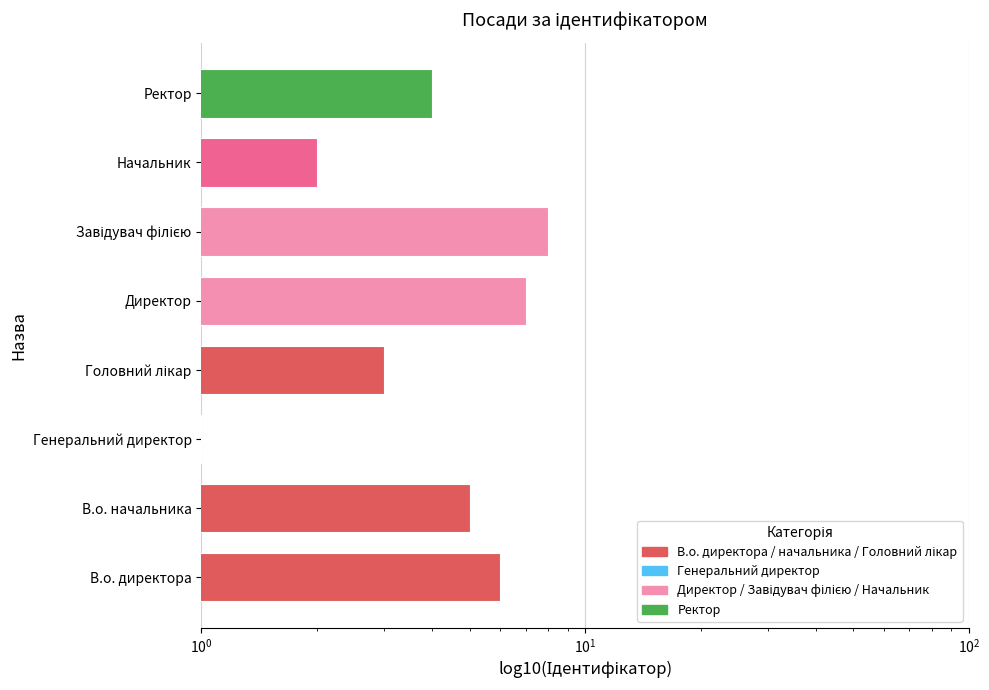

What is the sum of the values at Директор and В.о. начальника?

12